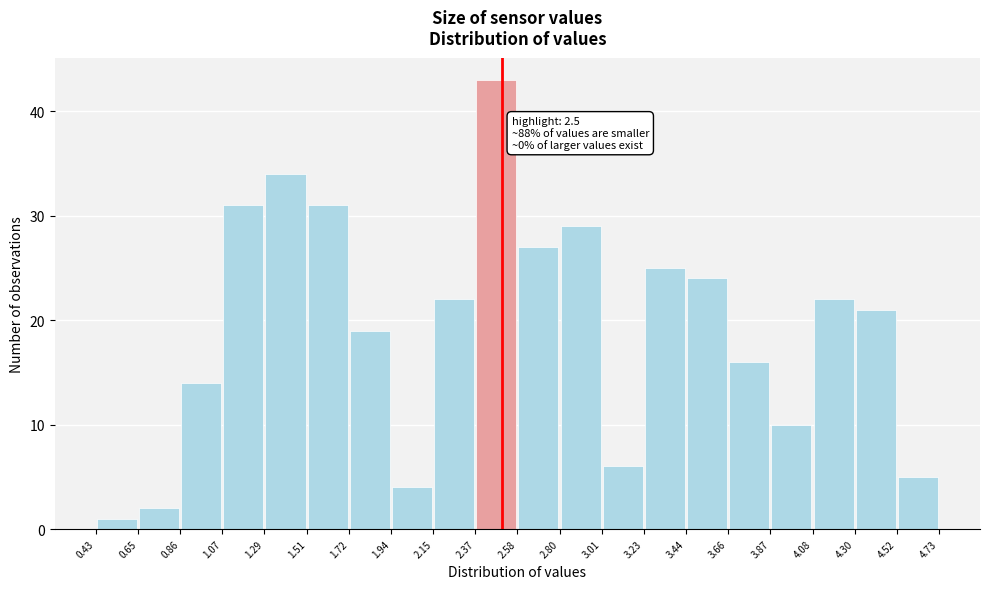

Which range on the x-axis has the tallest bar?

2.37 to 2.58